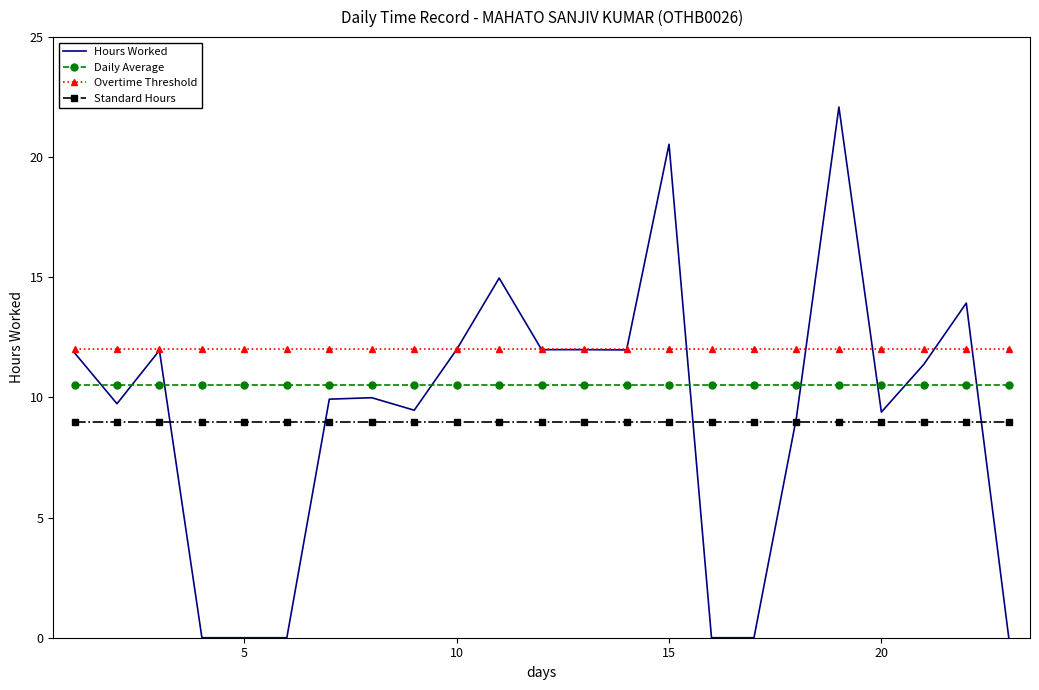

Which series has the widest spread of values?

Hours Worked